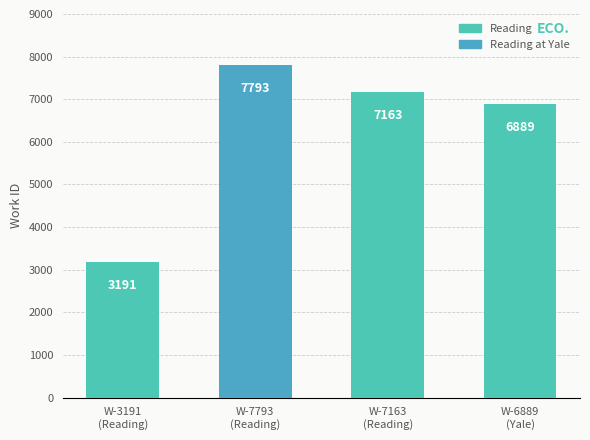

What is the value of the 1st bar from the left?

3191